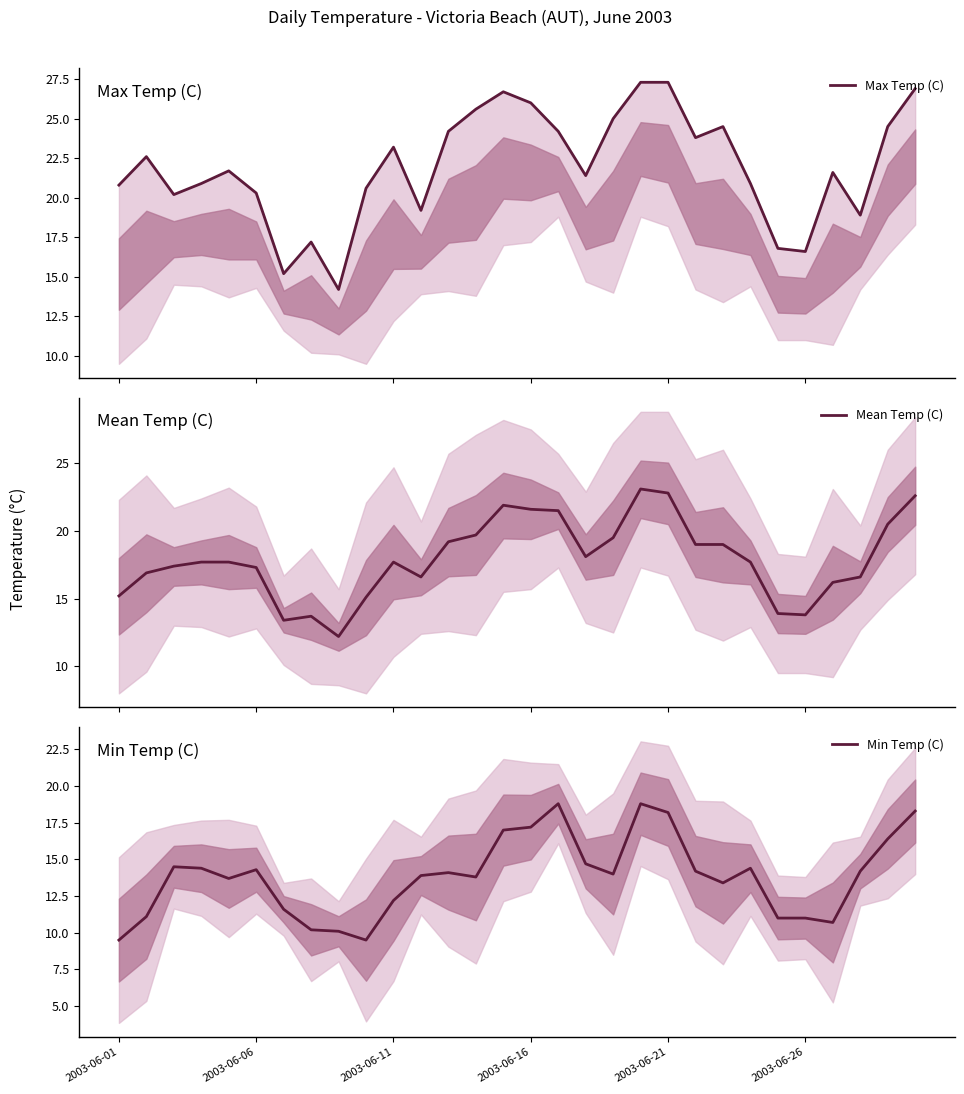

What are all the series names shown in the legend?

Max Temp (C), Mean Temp (C), Min Temp (C)